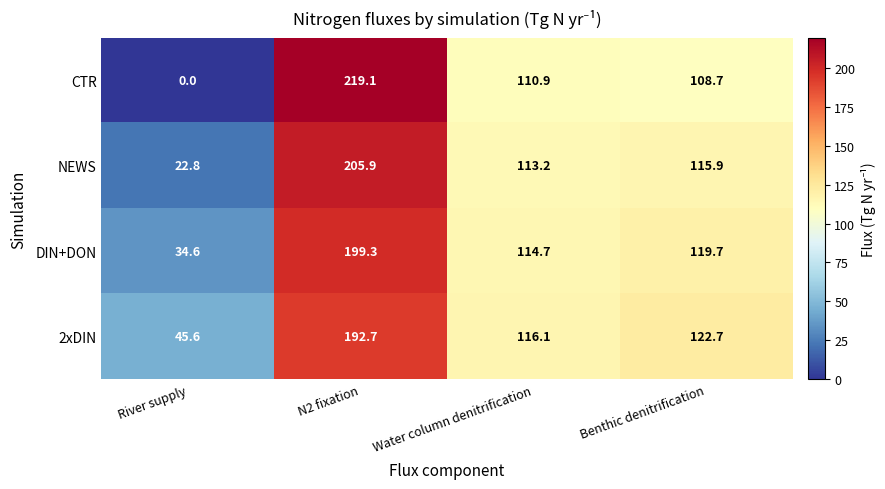

What is the sum of the 2xDIN values at N2 fixation and River supply?

238.3